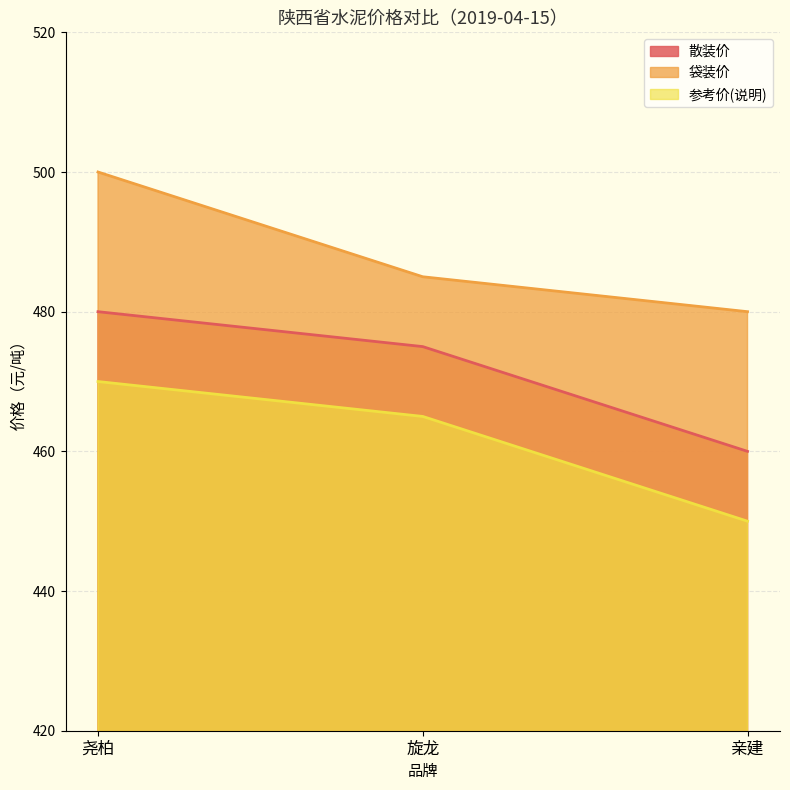

The value of 参考价(说明) at 旋龙 is 782. True or false?

False